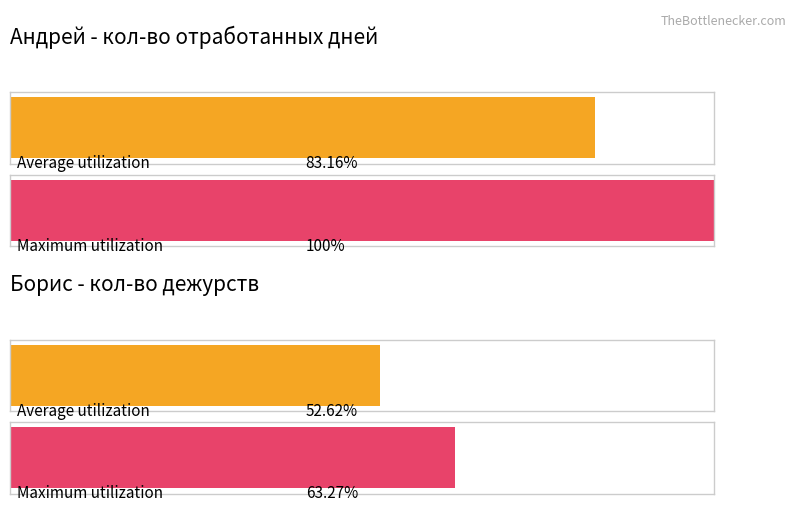

Rank the series by their maximum value, from lowest to highest.

кол-во дежурств, кол-во отработанных дней